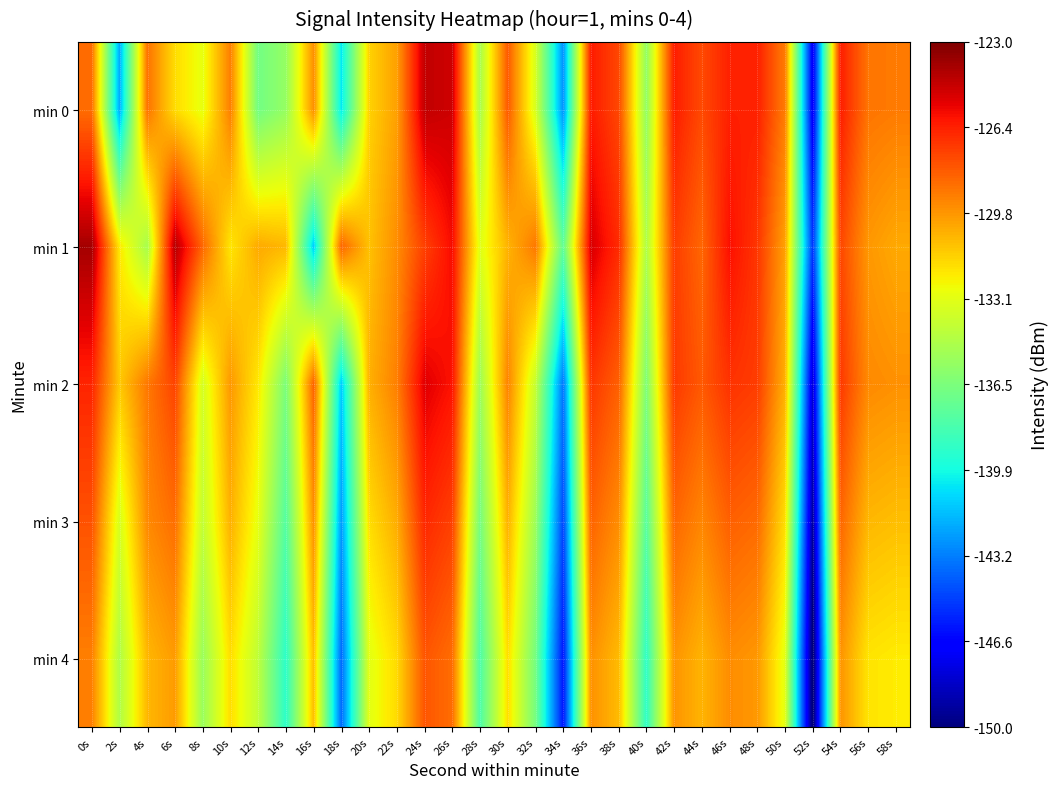

What is the difference between the highest and lowest values at 10s?

2.9